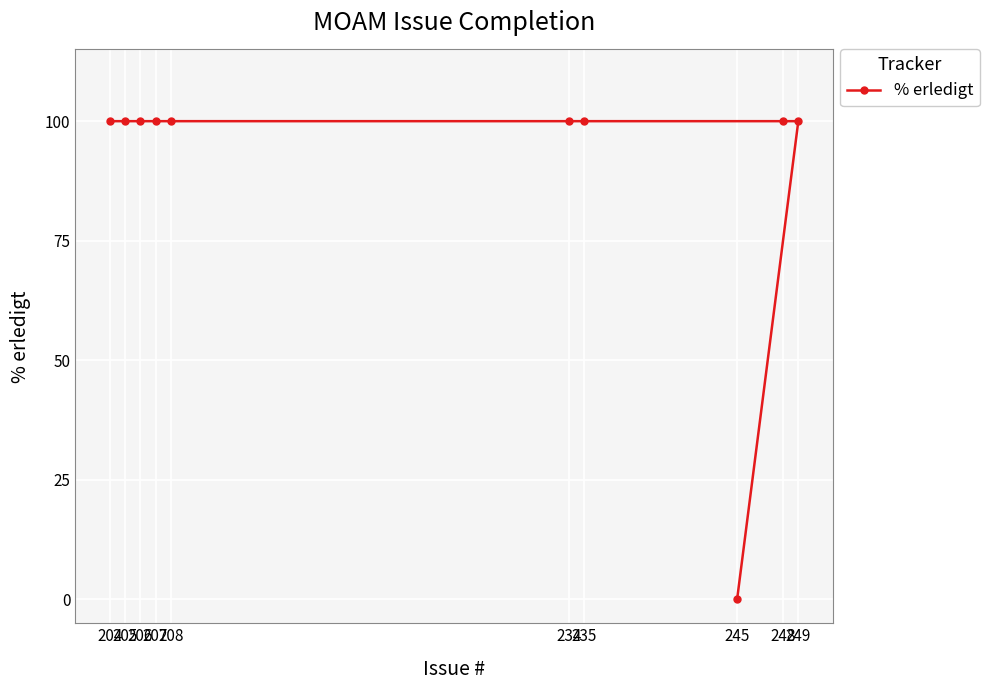

Rank the categories by value from lowest to highest.

245, 249, 248, 235, 234, 208, 207, 206, 205, 204